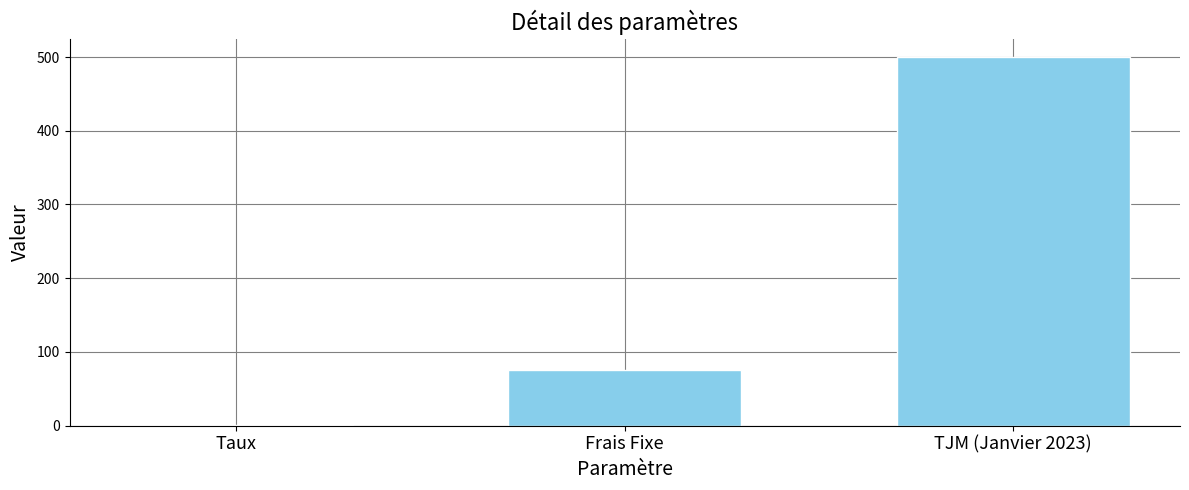

What is the greatest value displayed?

500.0